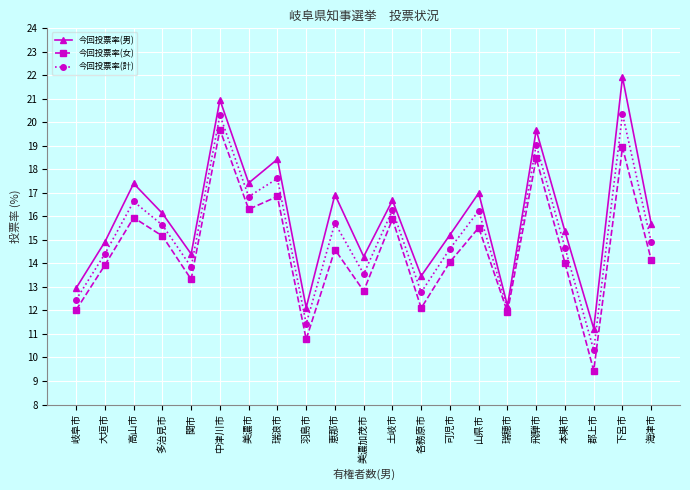

Which series has the widest spread of values?

今回投票率(男)